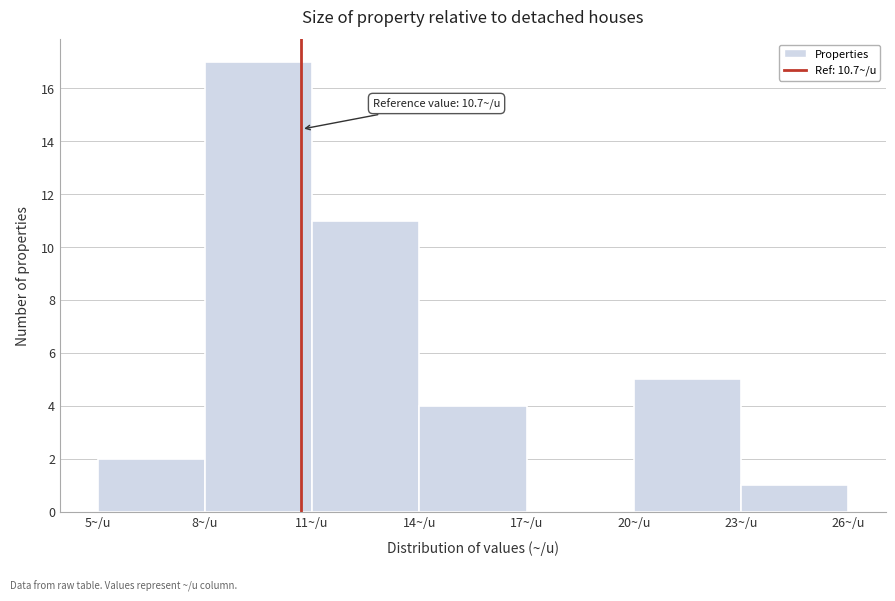

Over which range of the x-axis is the bar tallest?

8 to 11